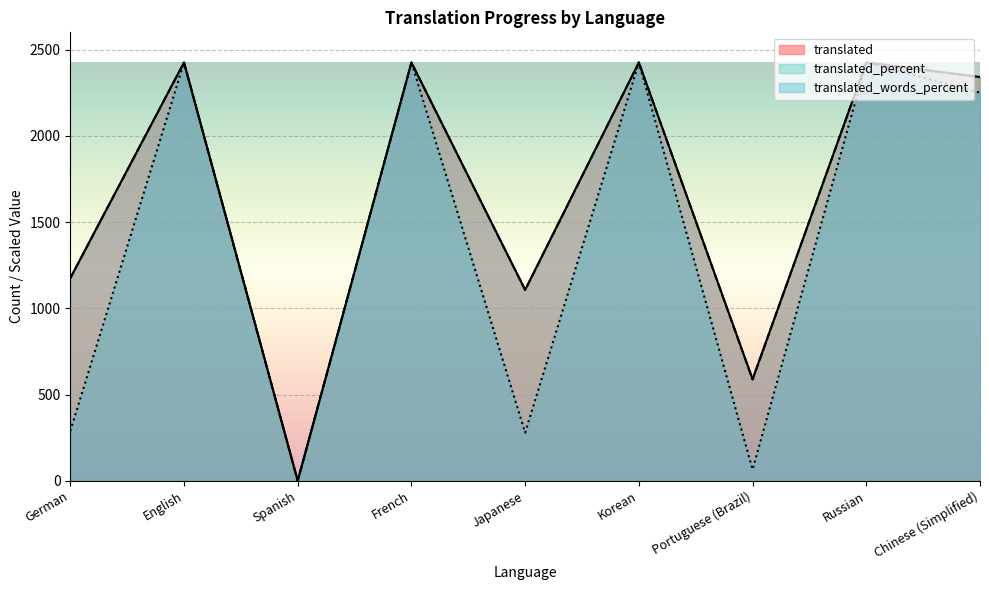

The translated_percent series shows 0.0 at Spanish. True or false?

True